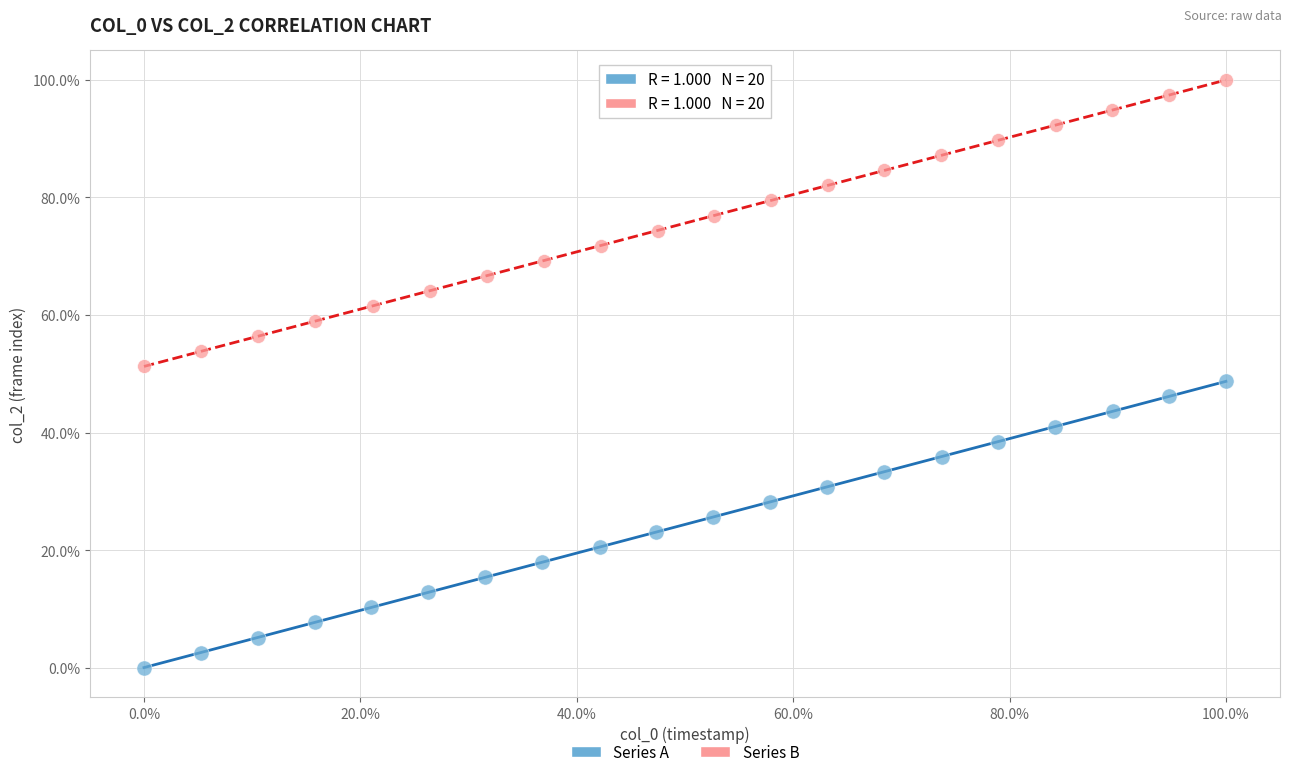

Which series contains the highest Y value?

Series B